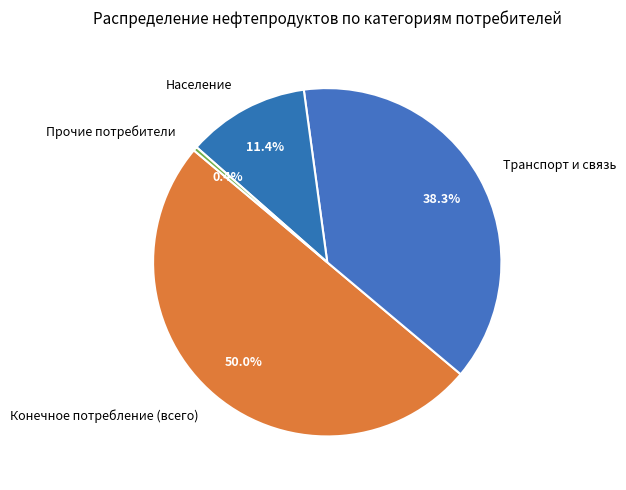

What portion of the pie excludes Население?

88.6%